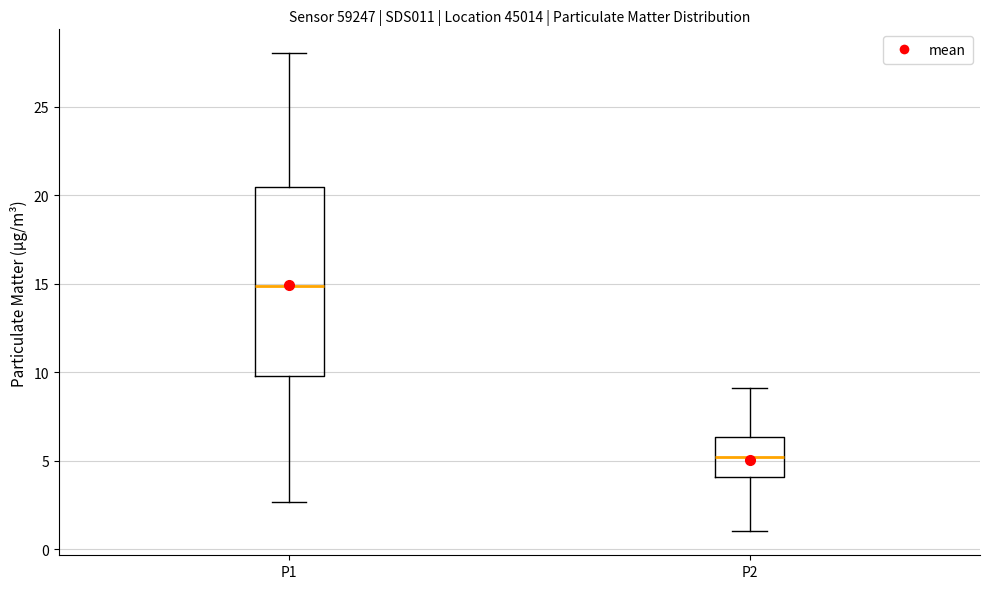

Which box's median line is the highest?

P1